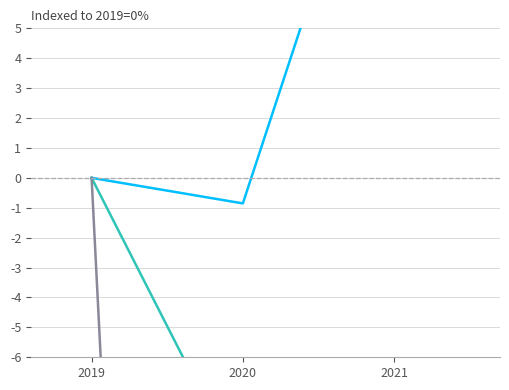

What is the total value across all series at 2021?

-105.3